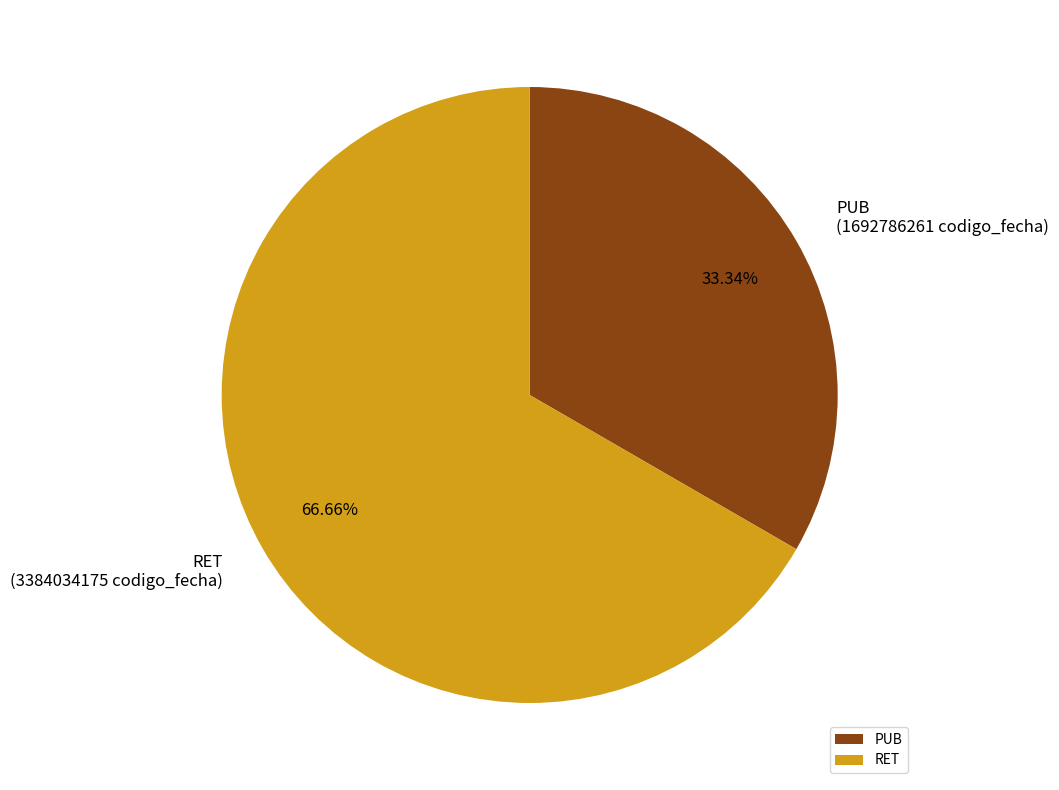

How many slices are in this pie chart?

2